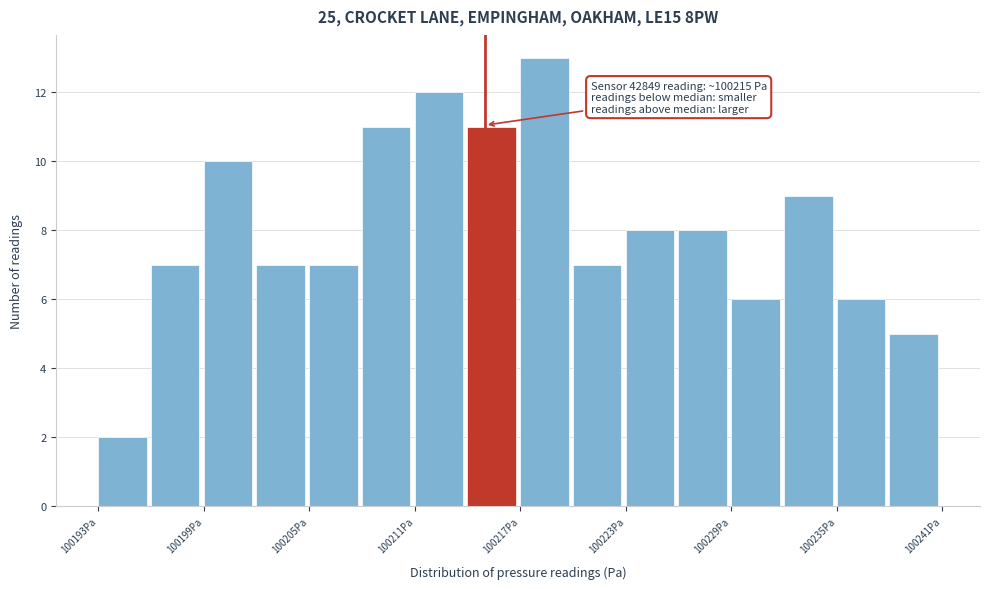

Around what value on the x-axis is the tallest bar? Give the approximate position of its centre, as read against the axis.

100218